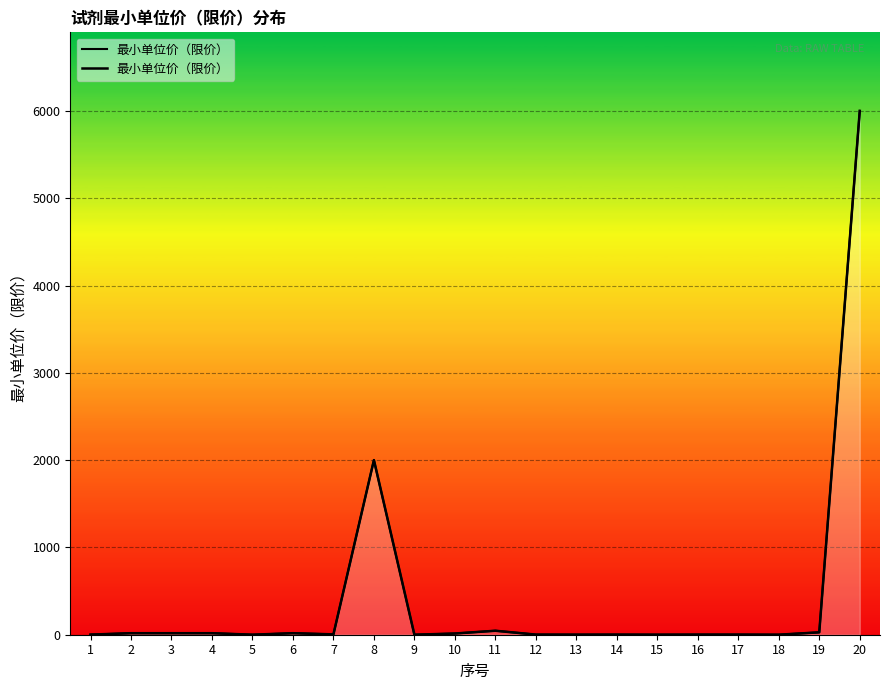

What is the greatest value displayed?

6000.0